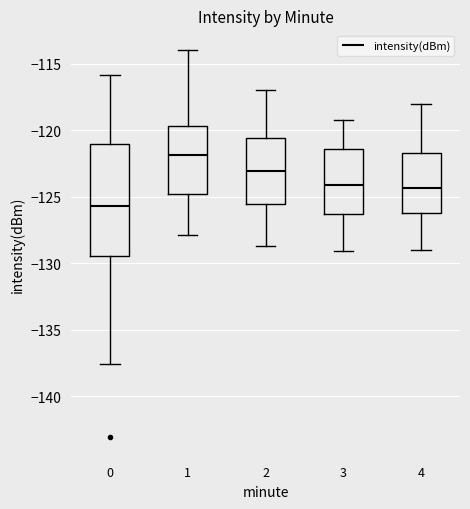

Where does the median line of the box at x = 4 sit on the y-axis? The values are not printed on the chart, so give them approximately, as read against the axis.

-124.5